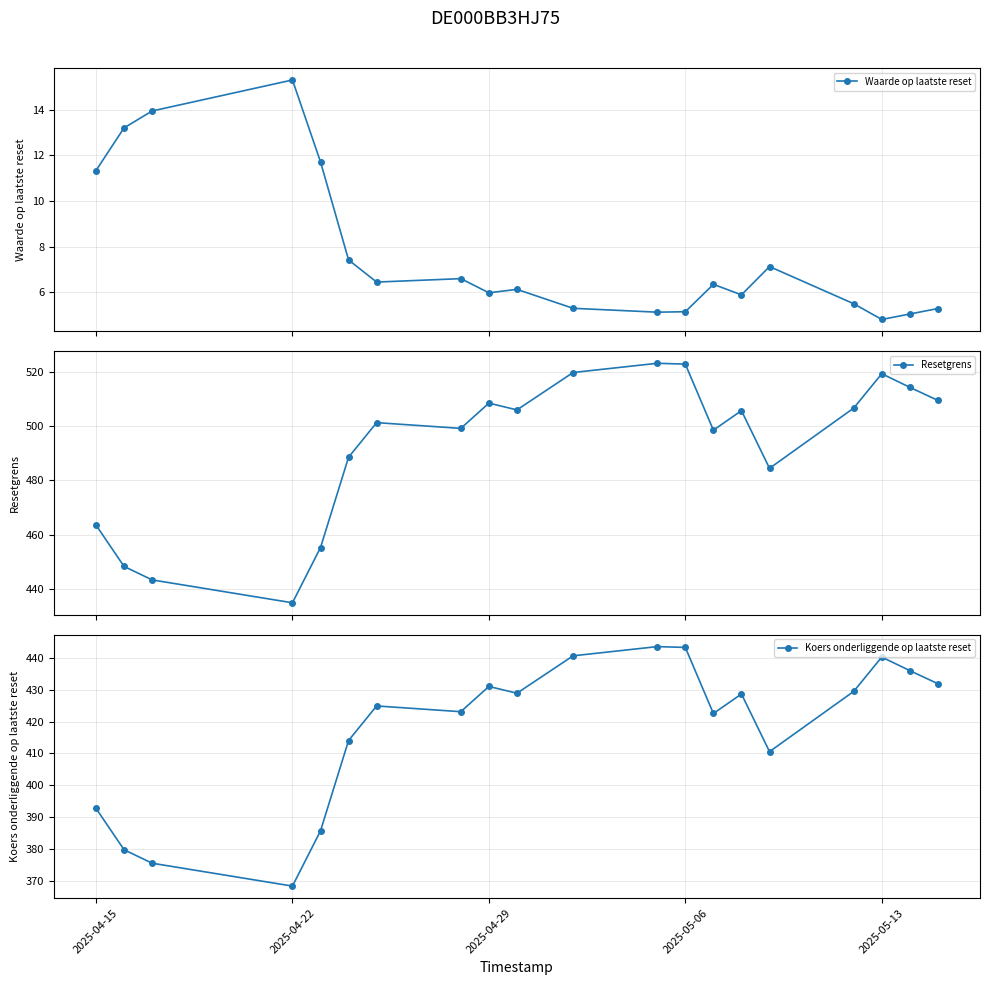

True or false: Resetgrens has more than 2 interior local peaks.

True